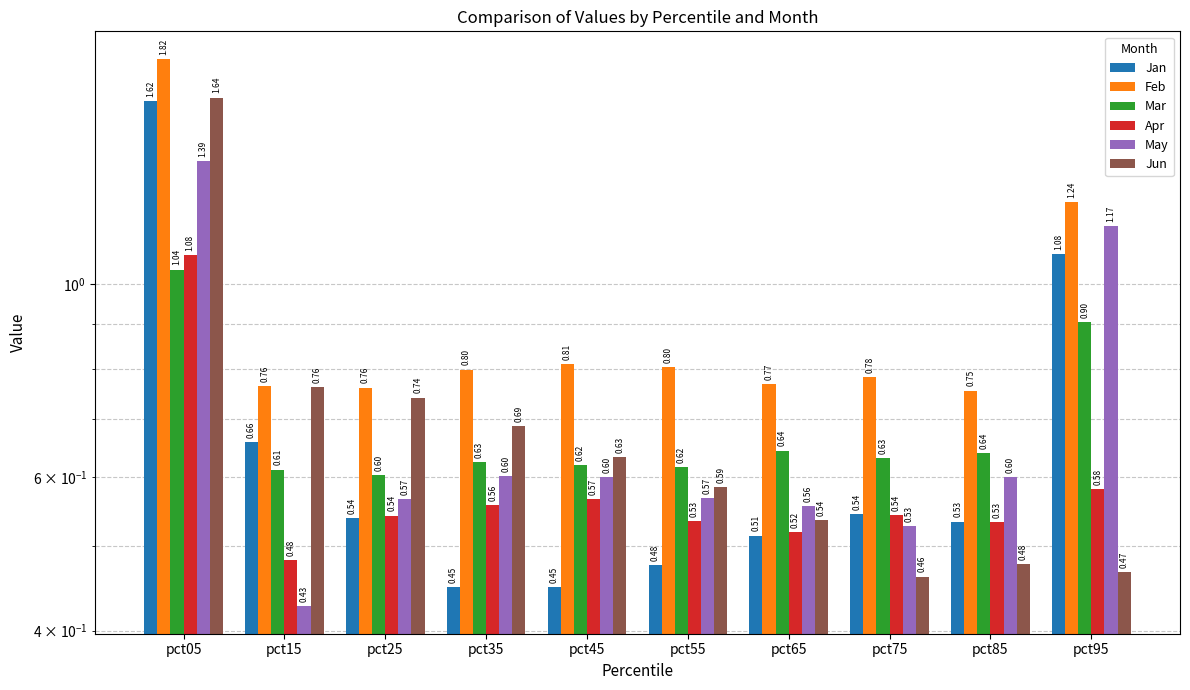

The value of Apr at pct65 is 0.7. True or false?

False